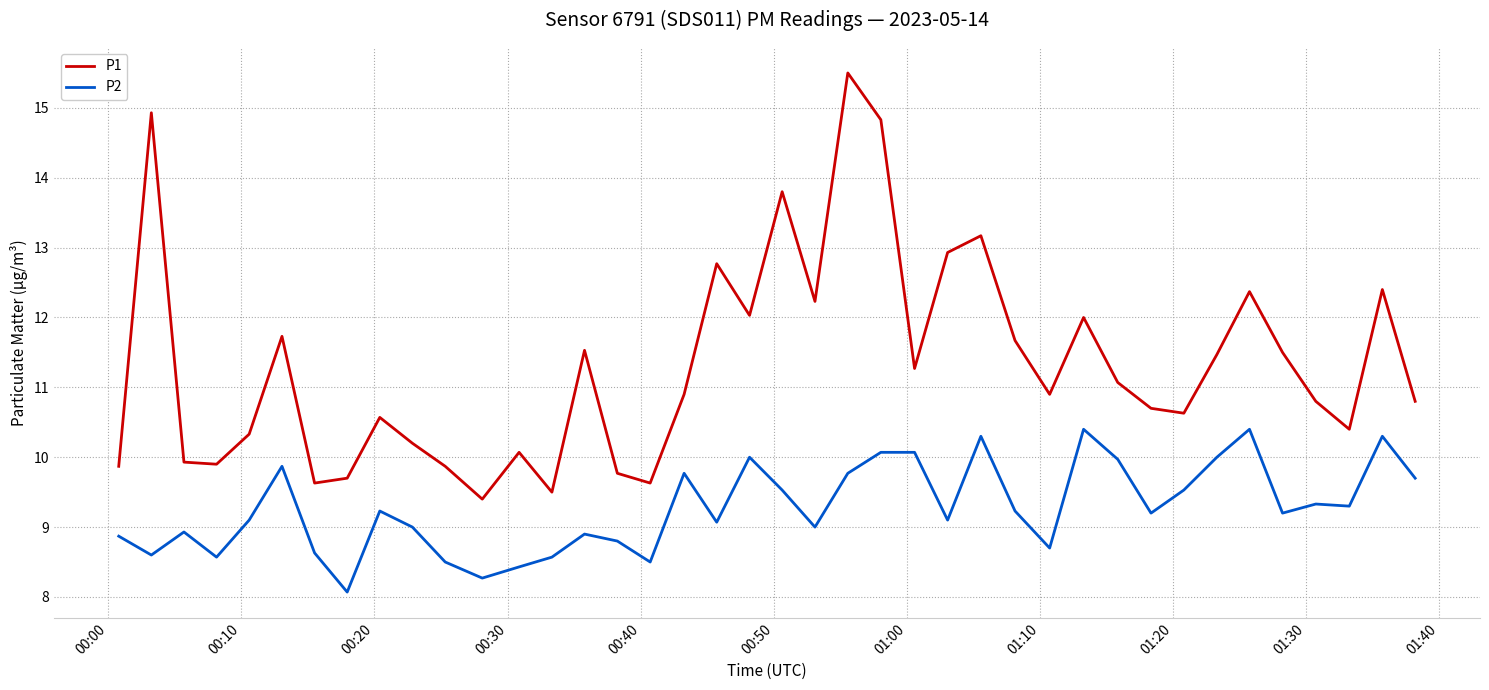

What is the difference between the maximum and minimum values in the P2 series?

2.3